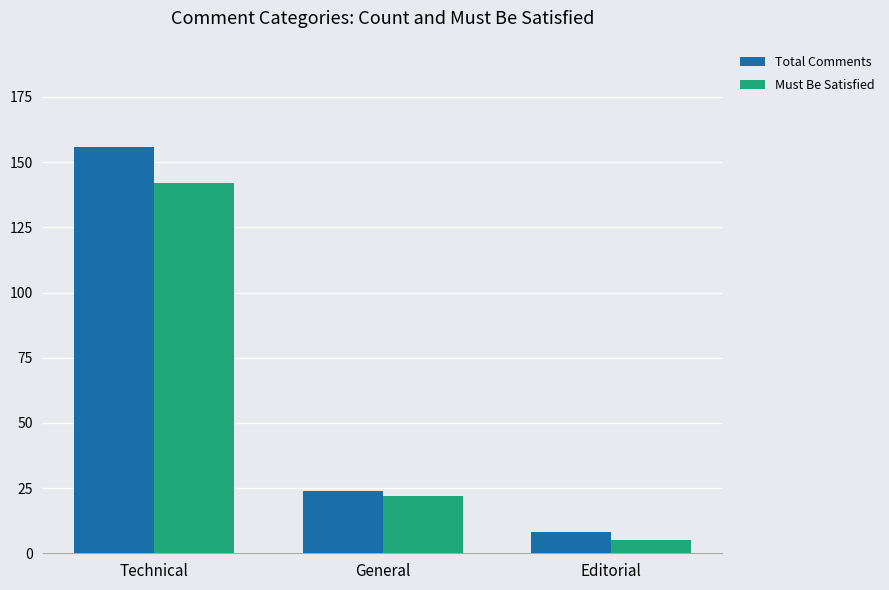

Count the number of categories in the chart.

3